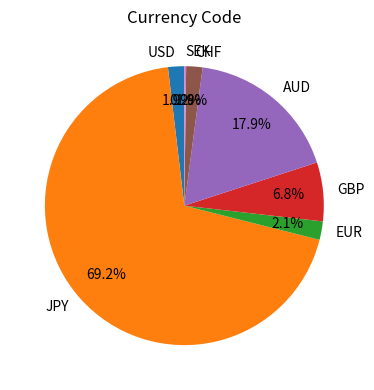

Between JPY and GBP, which is larger?

JPY